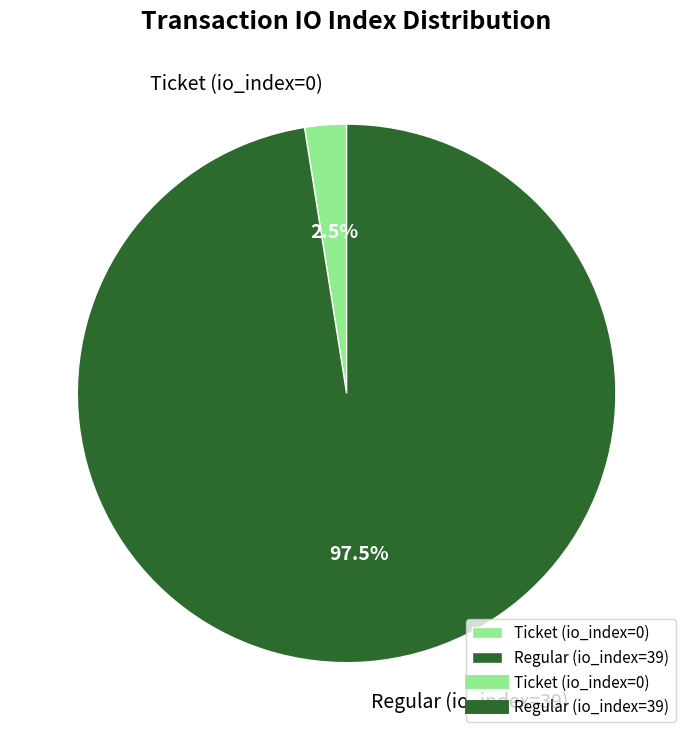

To the nearest percent, what is the difference between the largest and smallest slice percentages?

95%